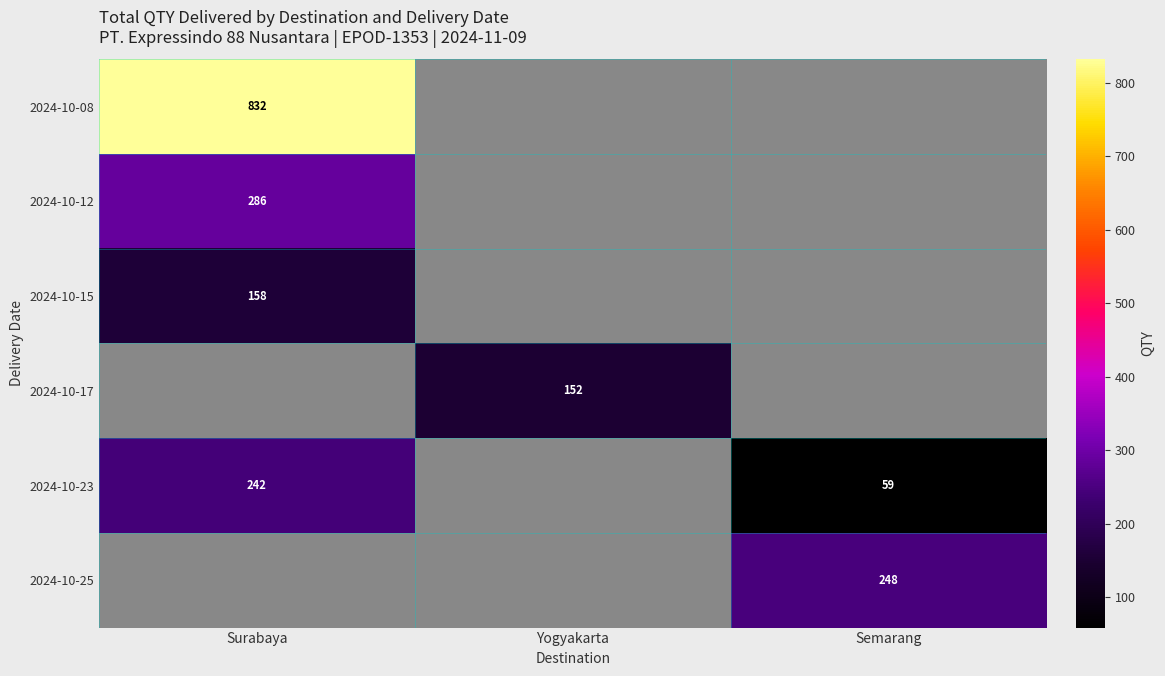

The 2024-10-23 series shows 242 at Surabaya. True or false?

True